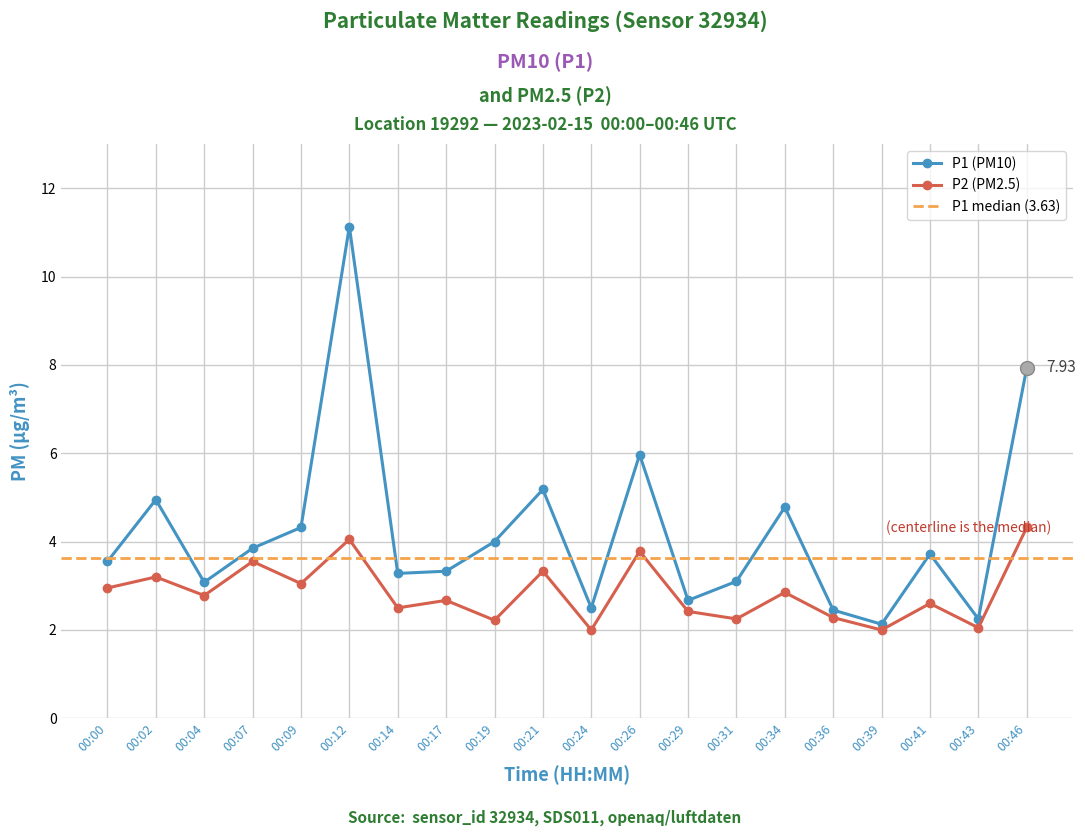

Is the value of P1 at 00:02 greater than the value of P2 at 00:07?

Yes